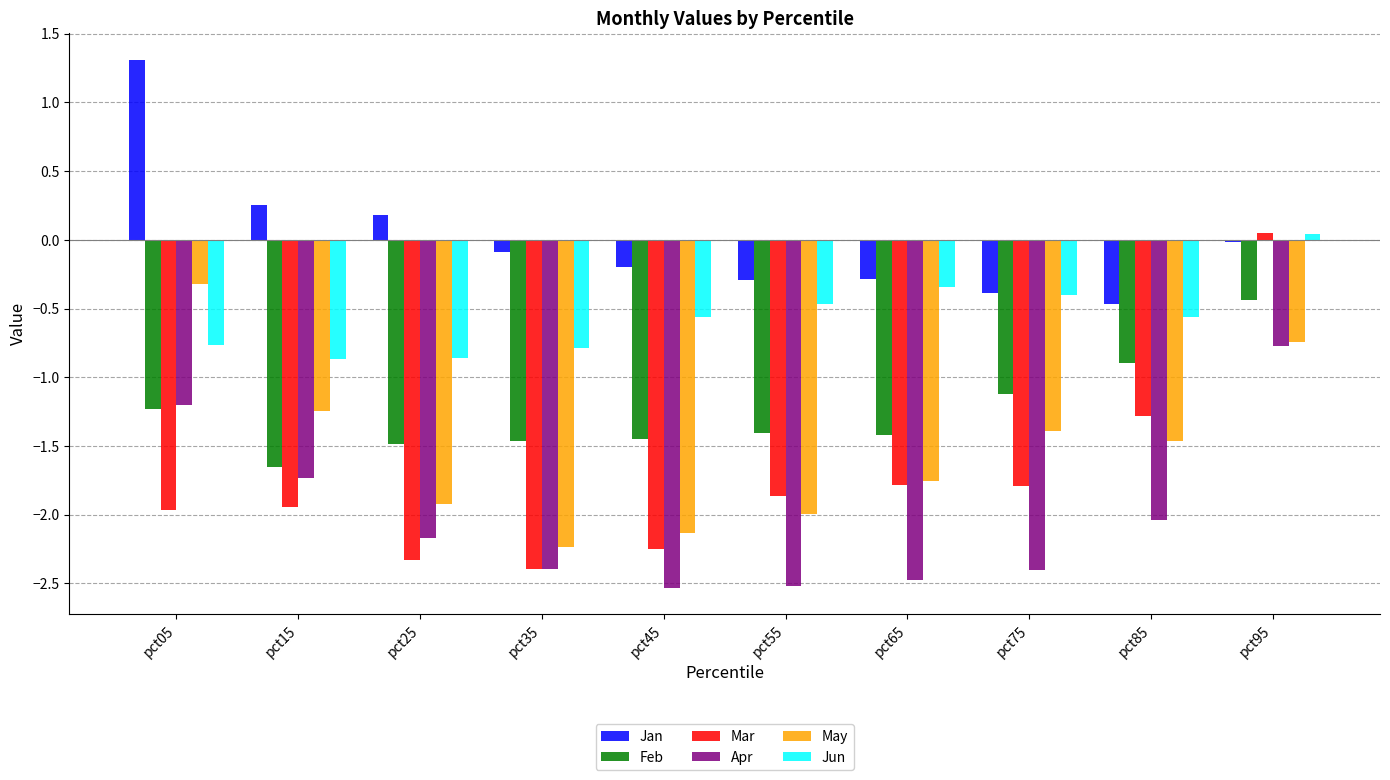

Which category has the lowest value in the Jan series?

pct85